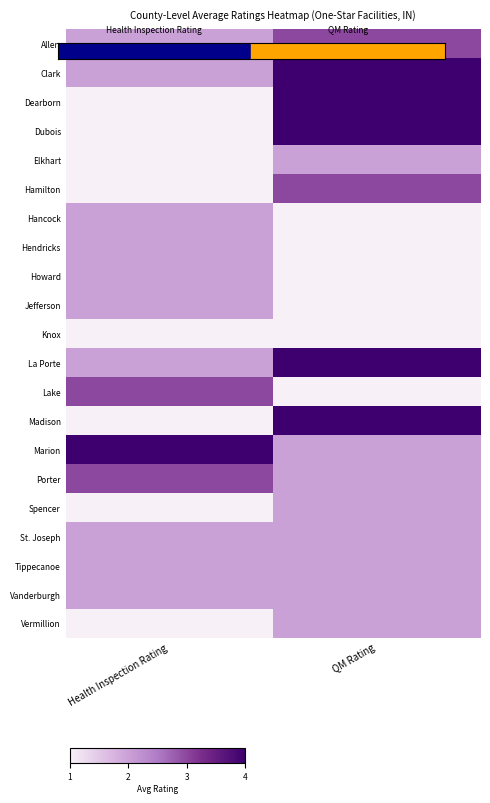

Count the number of data series in this chart.

21